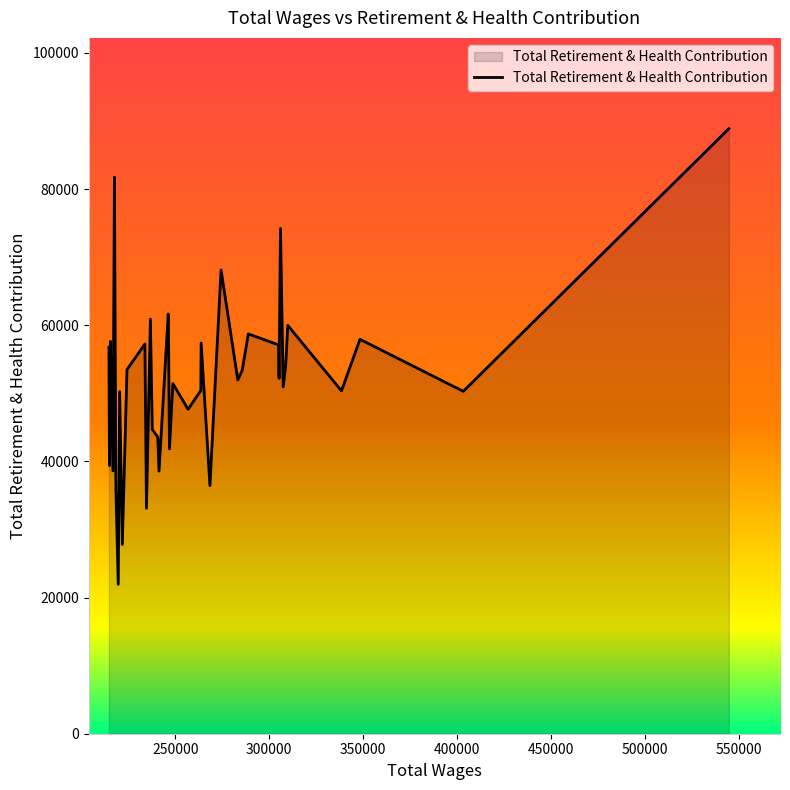

What is the difference between the maximum and minimum values?

66934